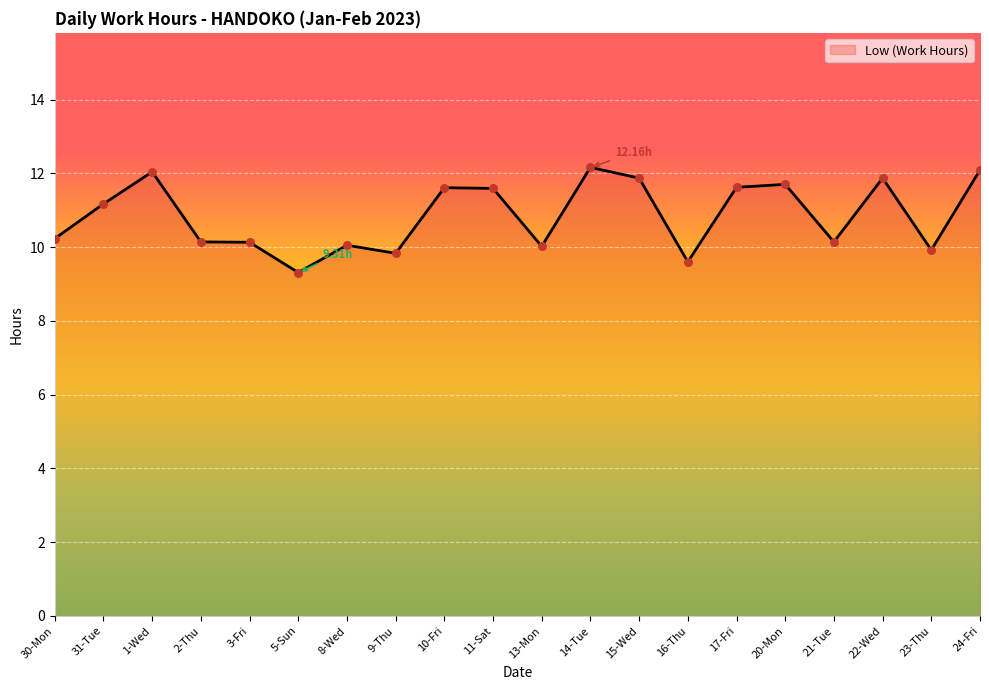

Approximately how many times larger is the value at 13-Mon compared to 30-Mon?

1.0